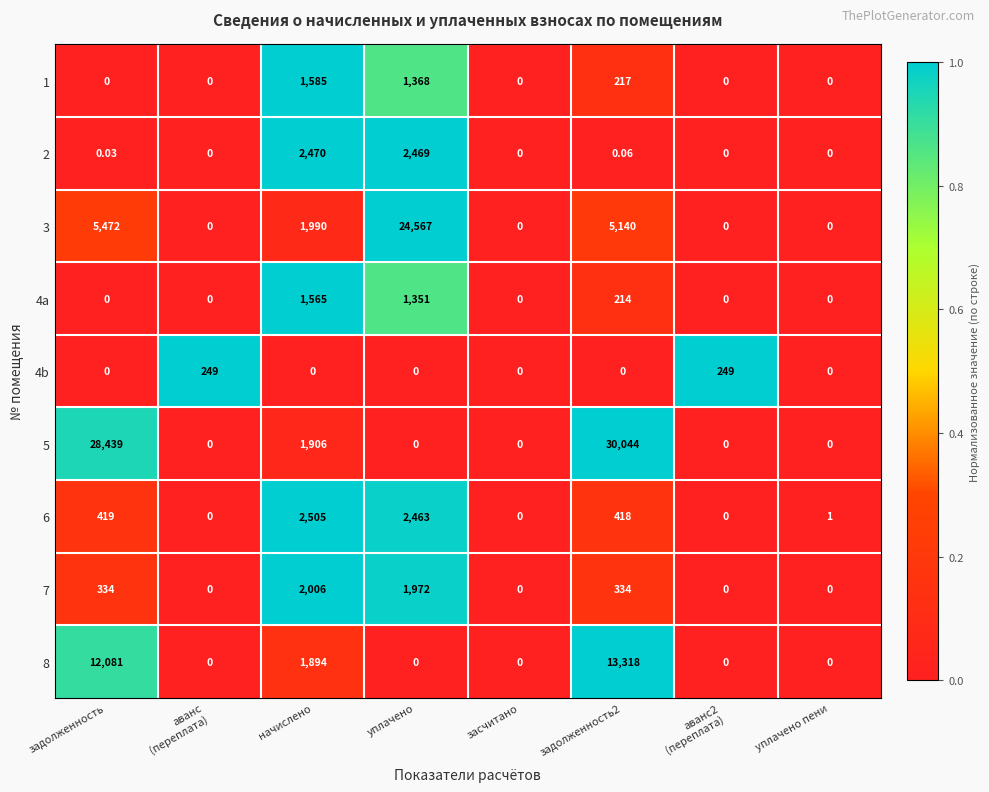

Which series has the largest total across all categories?

5